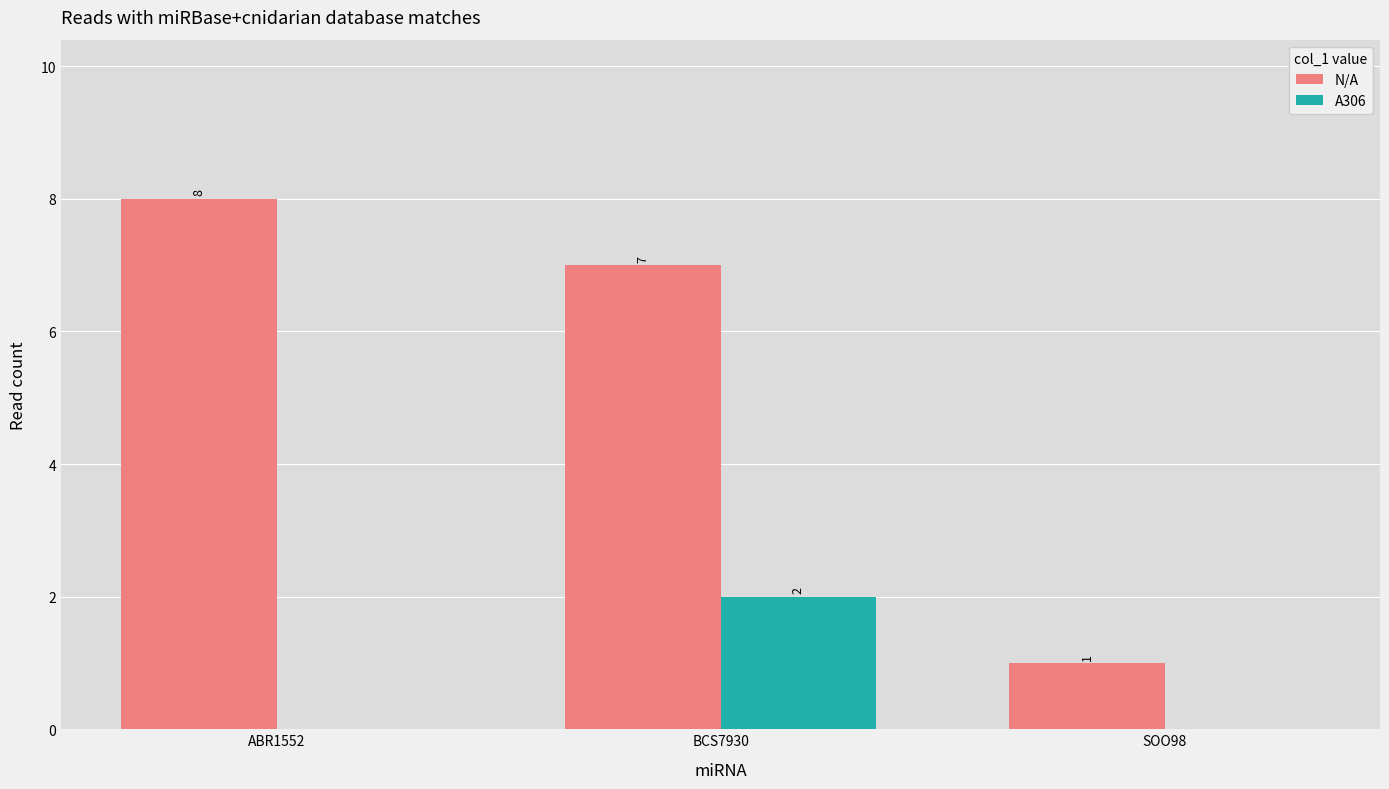

Is the value of A306 at SOO98 greater than the value of N/A at SOO98?

No